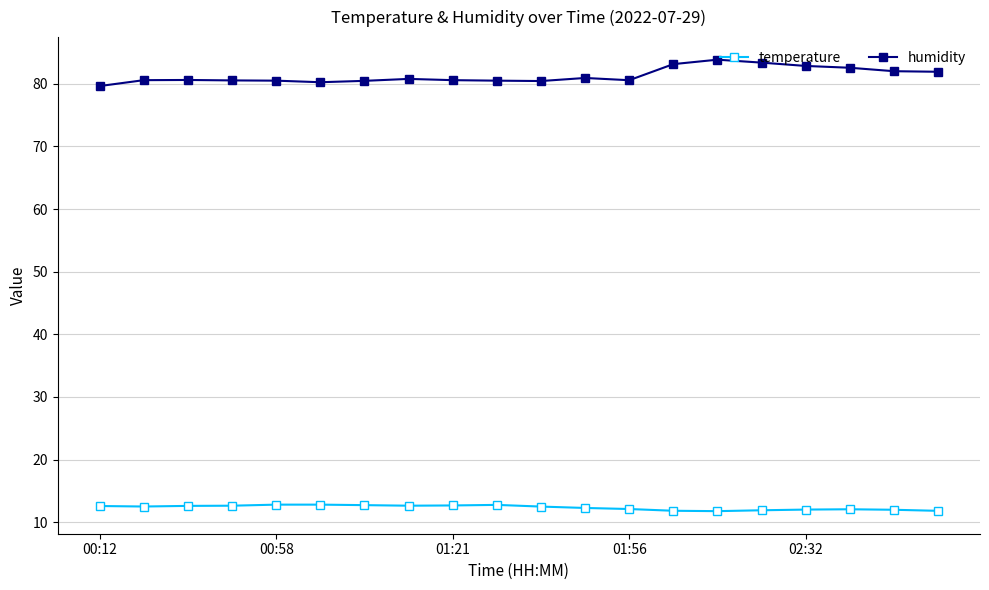

What is the sum of all temperature values?

246.9